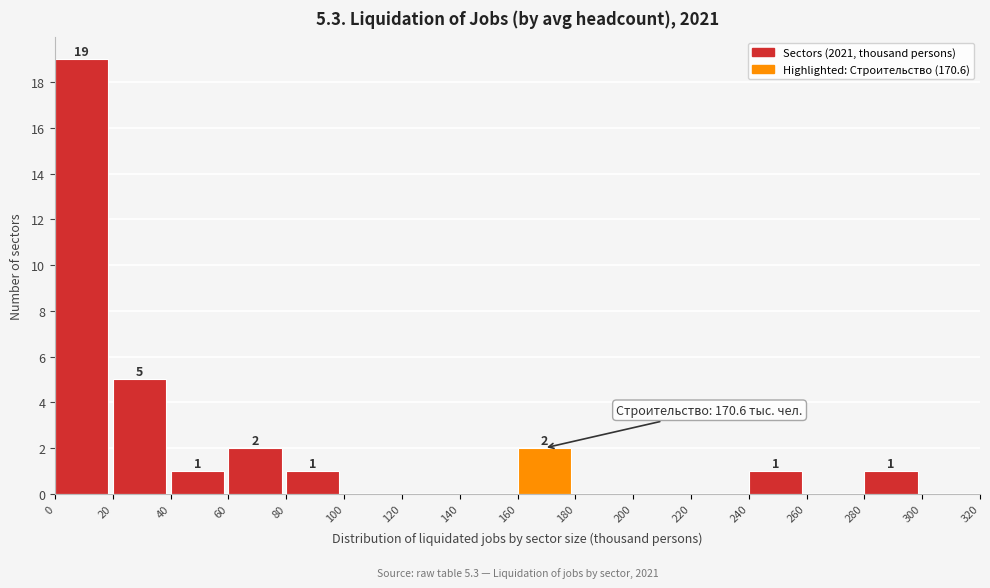

Over which range of the x-axis is the bar tallest?

0 to 20